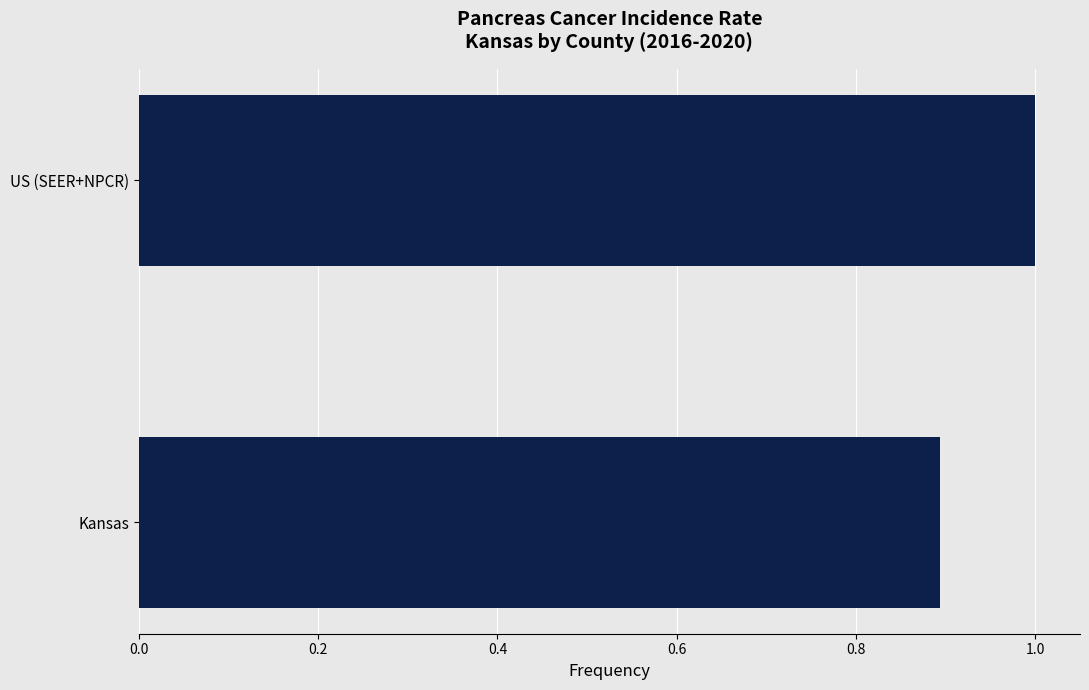

Does the chart contain stacked bars?

No